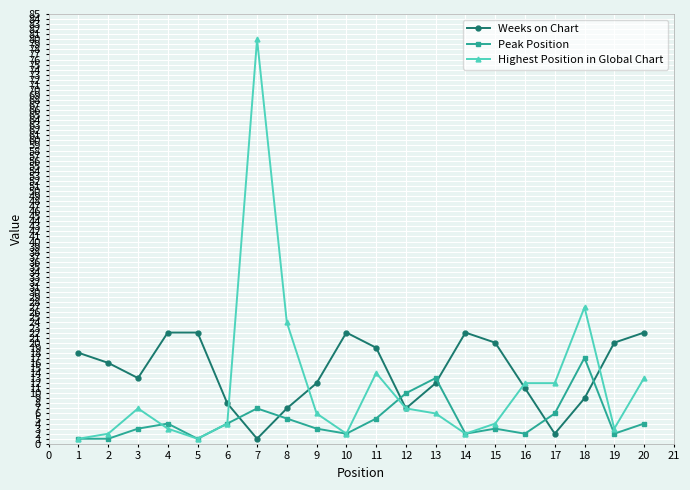

Where do Weeks on Chart and Peak Position first cross each other?

6 and 7